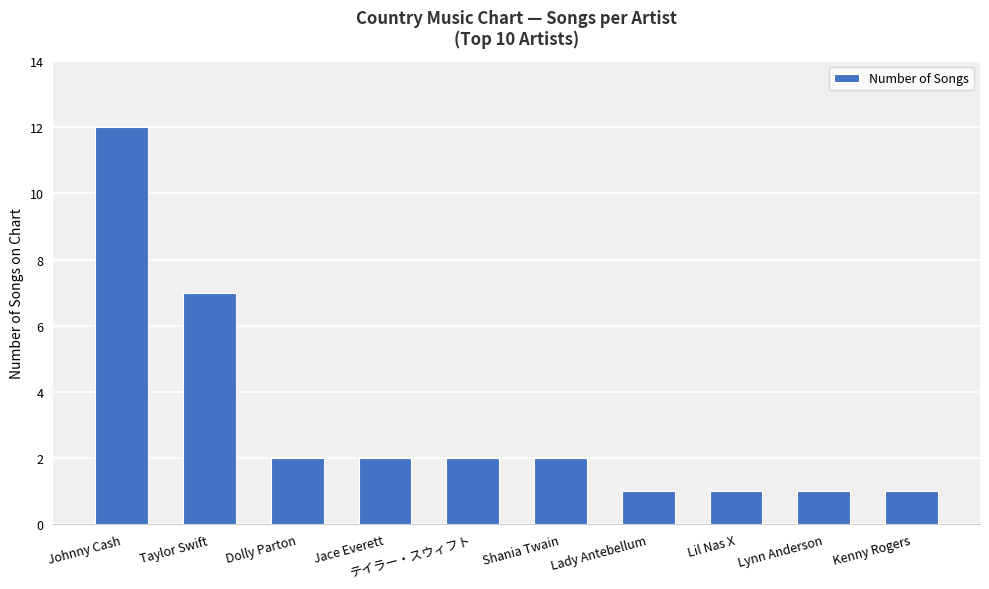

How many data points does each series have?

10